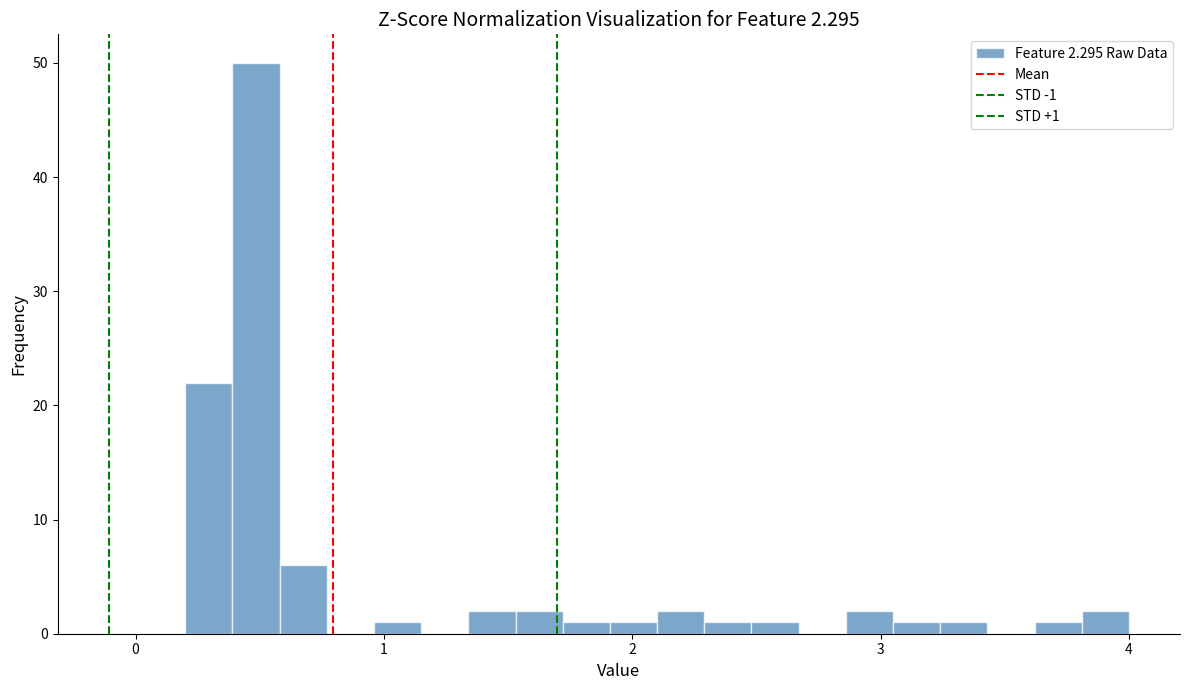

Read against the x-axis, roughly where is the centre of the tallest bar?

0.5